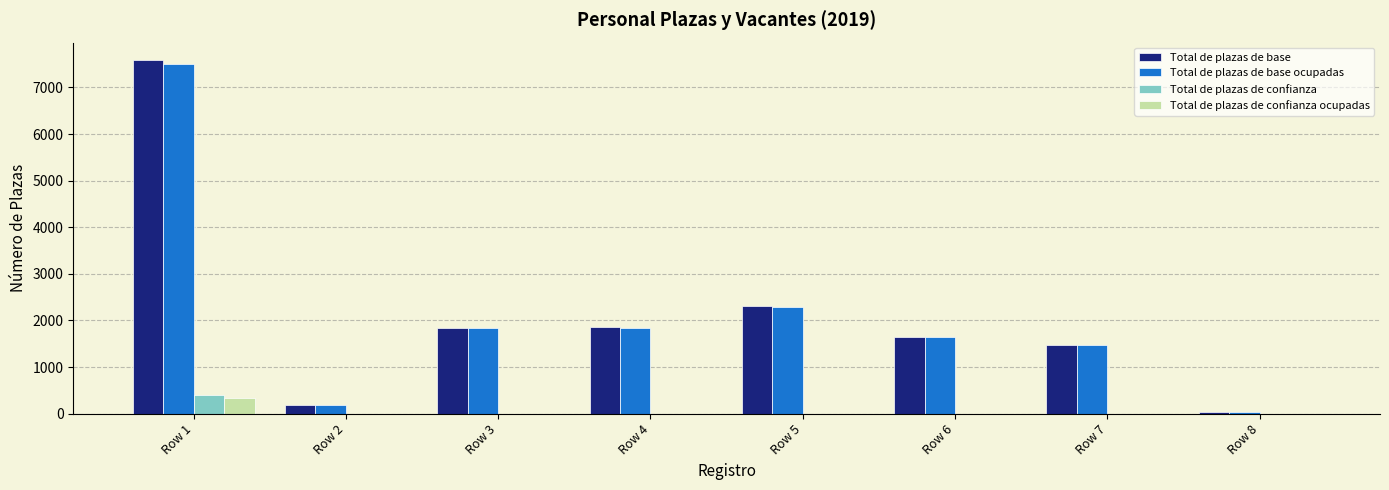

Which series changed the most between Row 2 and Row 6?

Total de plazas de base